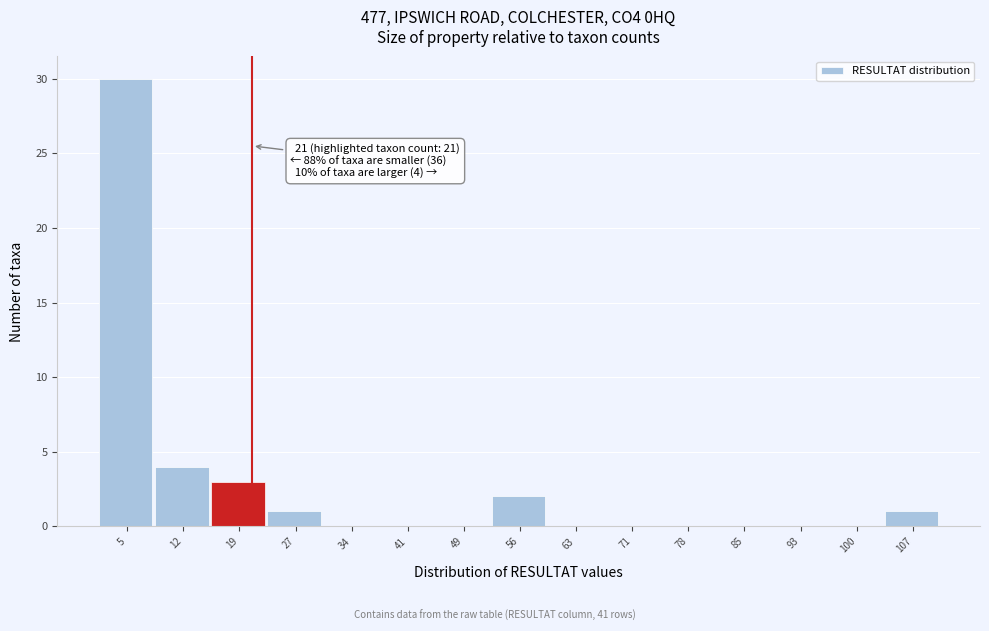

Over which range of the x-axis is the bar tallest?

1 to 8